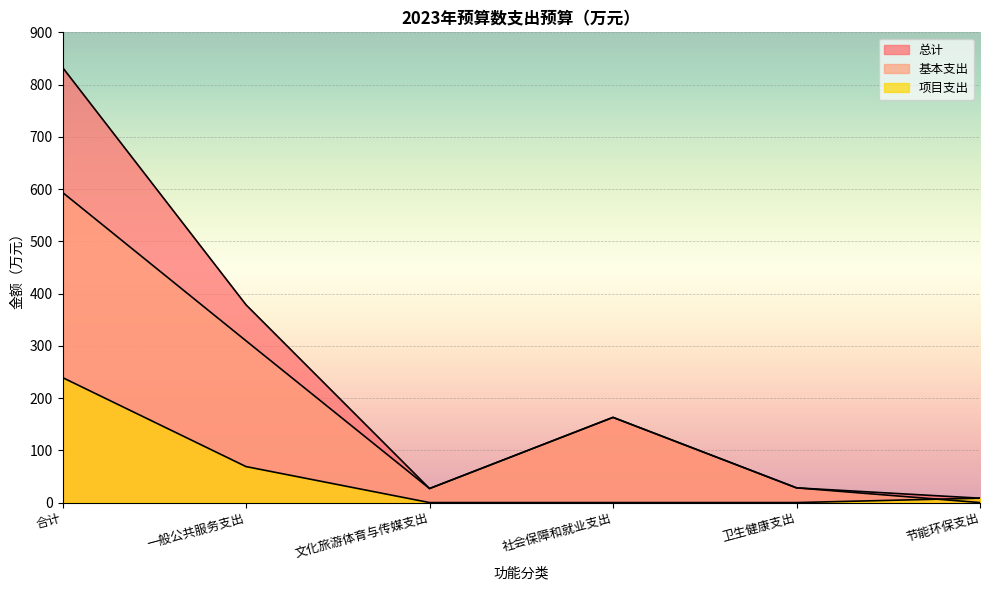

What is the spread (max minus min) of values at 节能环保支出?

8.4